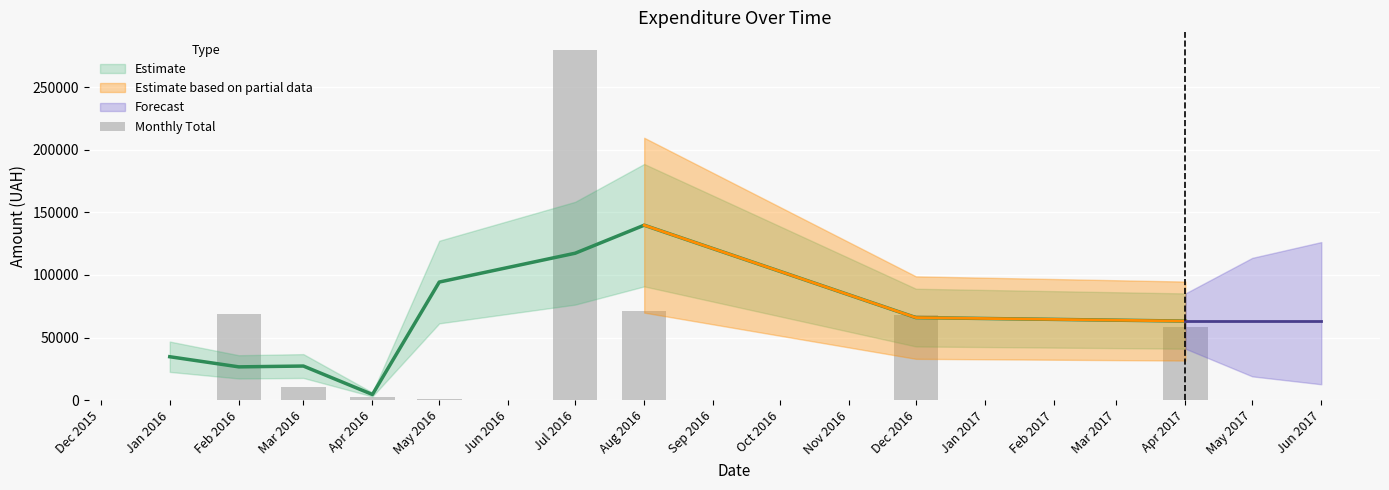

Reading left to right, extract all data points from this chart.

396.8	68905.1	10356.1	2354.4	706.7	279936.0	71480.6	67934.0	58361.1